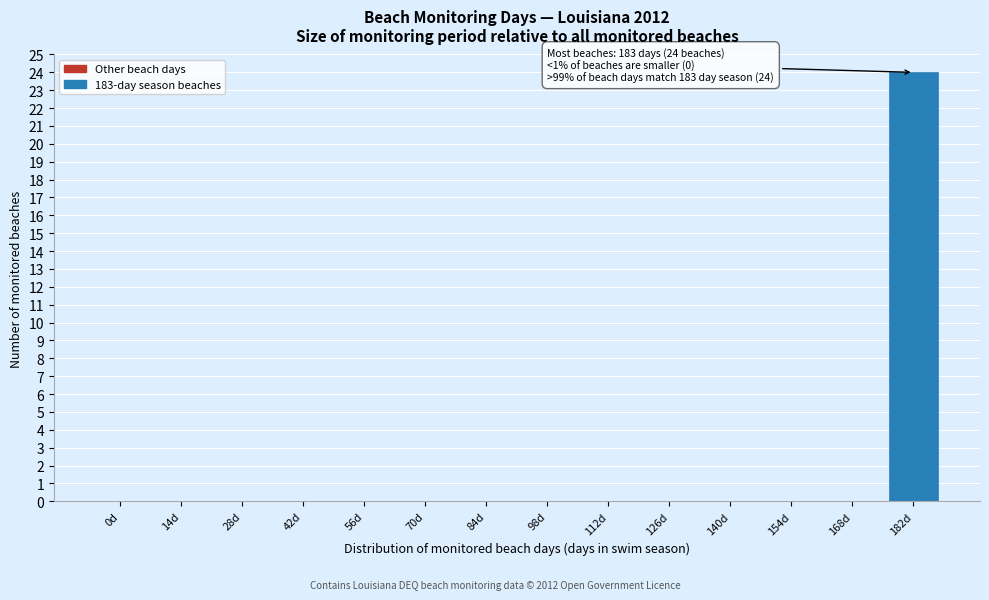

Reading left to right, what are all the values shown in this chart?

0d=0	14d=0	28d=0	42d=0	56d=0	70d=0	84d=0	98d=0	112d=0	126d=0	140d=0	154d=0	168d=0	182d=24